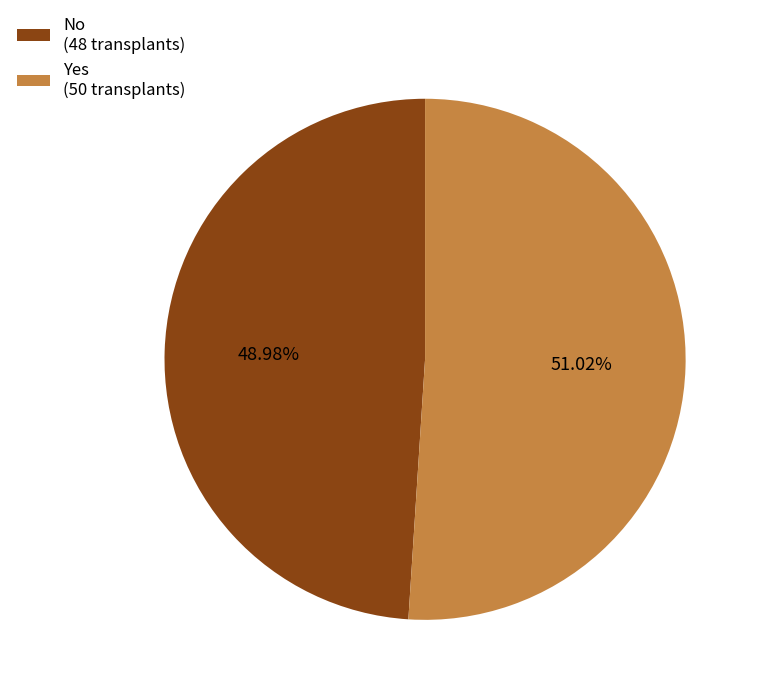

Count the number of slices in the pie.

2